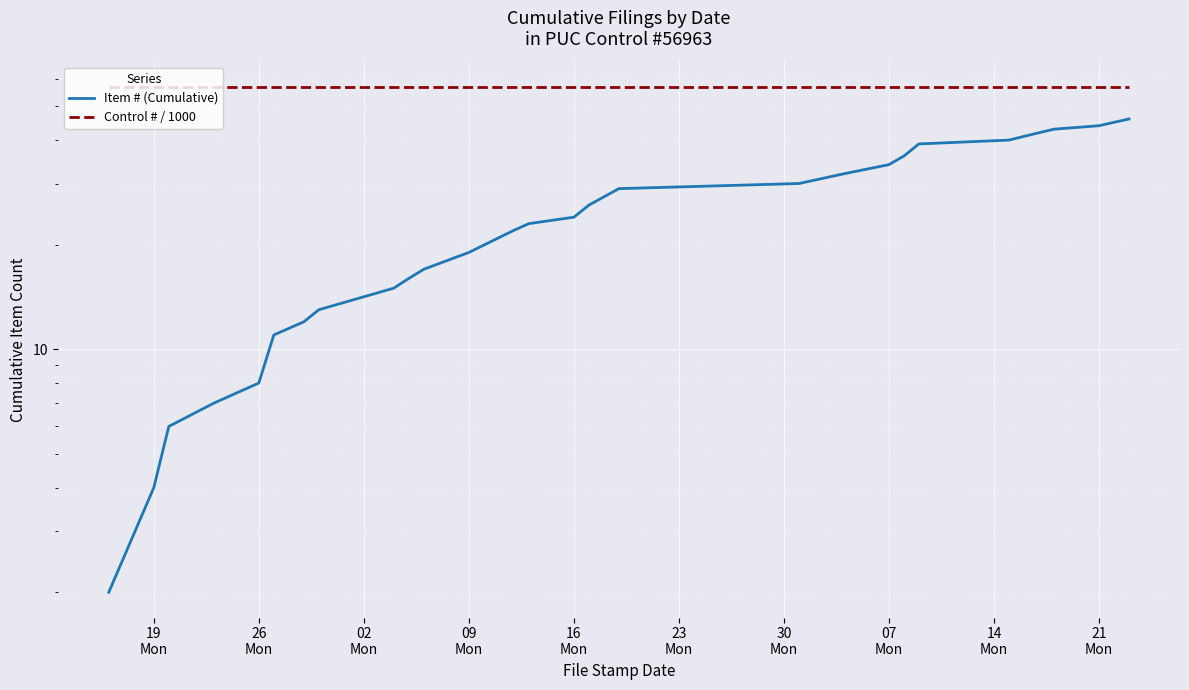

Is it true that Control # / 1000 equals 24.3 at 09
Mon?

False